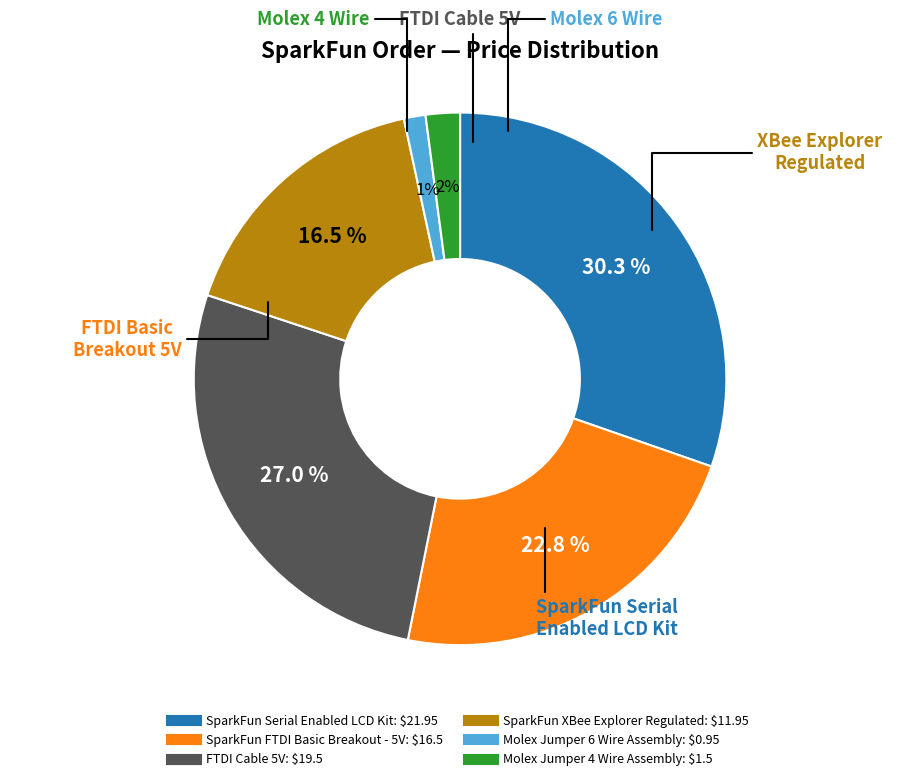

Is there any slice that represents more than half of the pie?

No